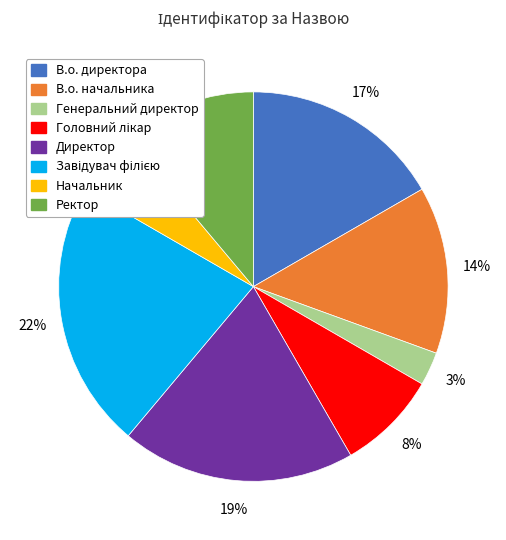

Do Генеральний директор and Директор together represent more than half of the pie?

No